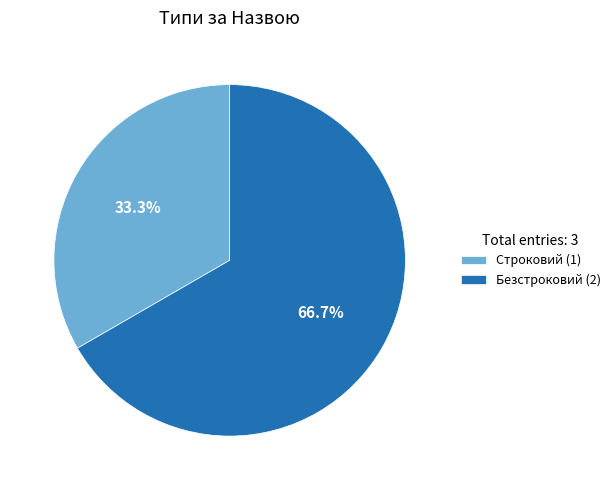

Combined, what portion of the pie is Строковий and Безстроковий?

100.0%